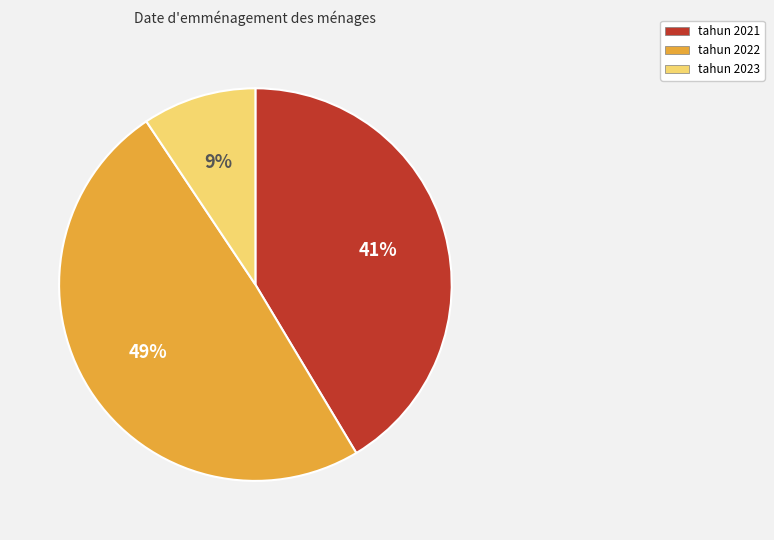

To the nearest percent, what is the difference between the largest and smallest slice percentages?

40%